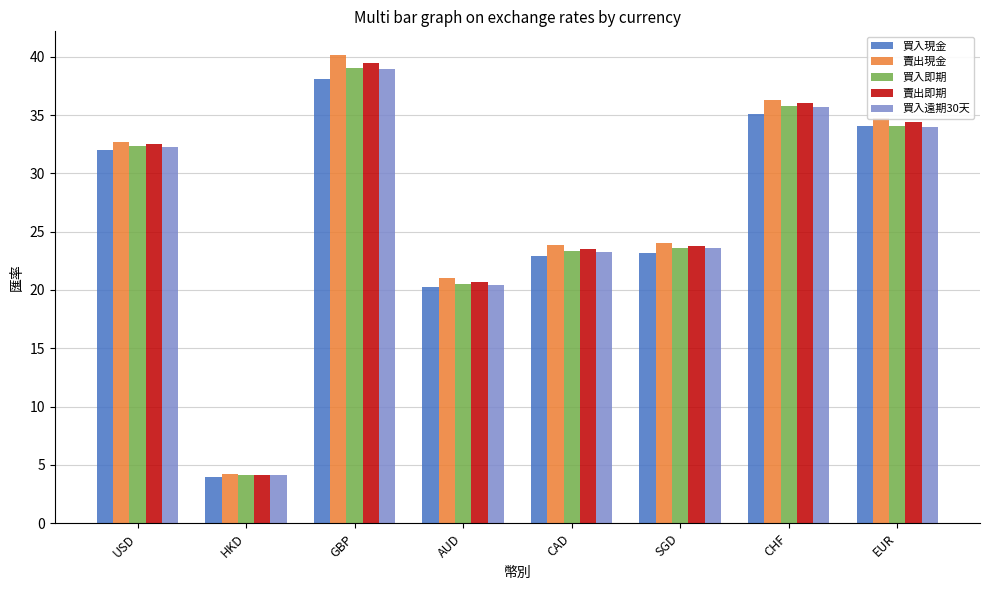

Is the value of 賣出現金 at EUR greater than the value of 買入遠期30天 at CHF?

No